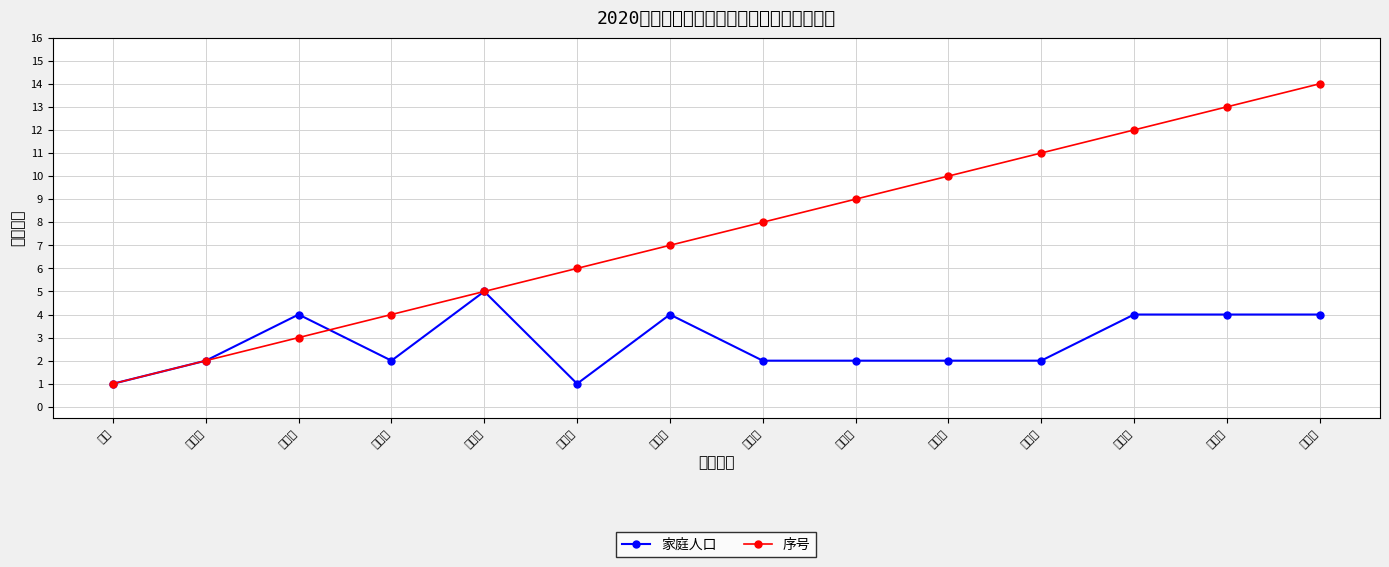

List the labels in order of 序号 value, largest first.

任亚莉, 黄卫星, 周英明, 梁杨生, 陈望星, 方四铭, 褚小琴, 胡荣华, 刘冬梅, 刘伟华, 张志成, 周辉军, 李安国, 张霞